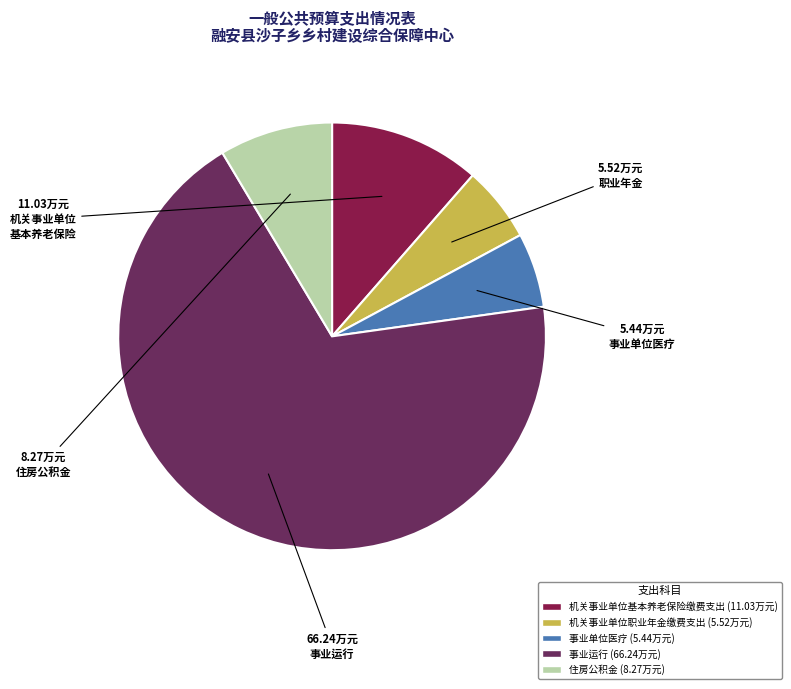

Does 住房公积金 account for over 50% of the chart?

No